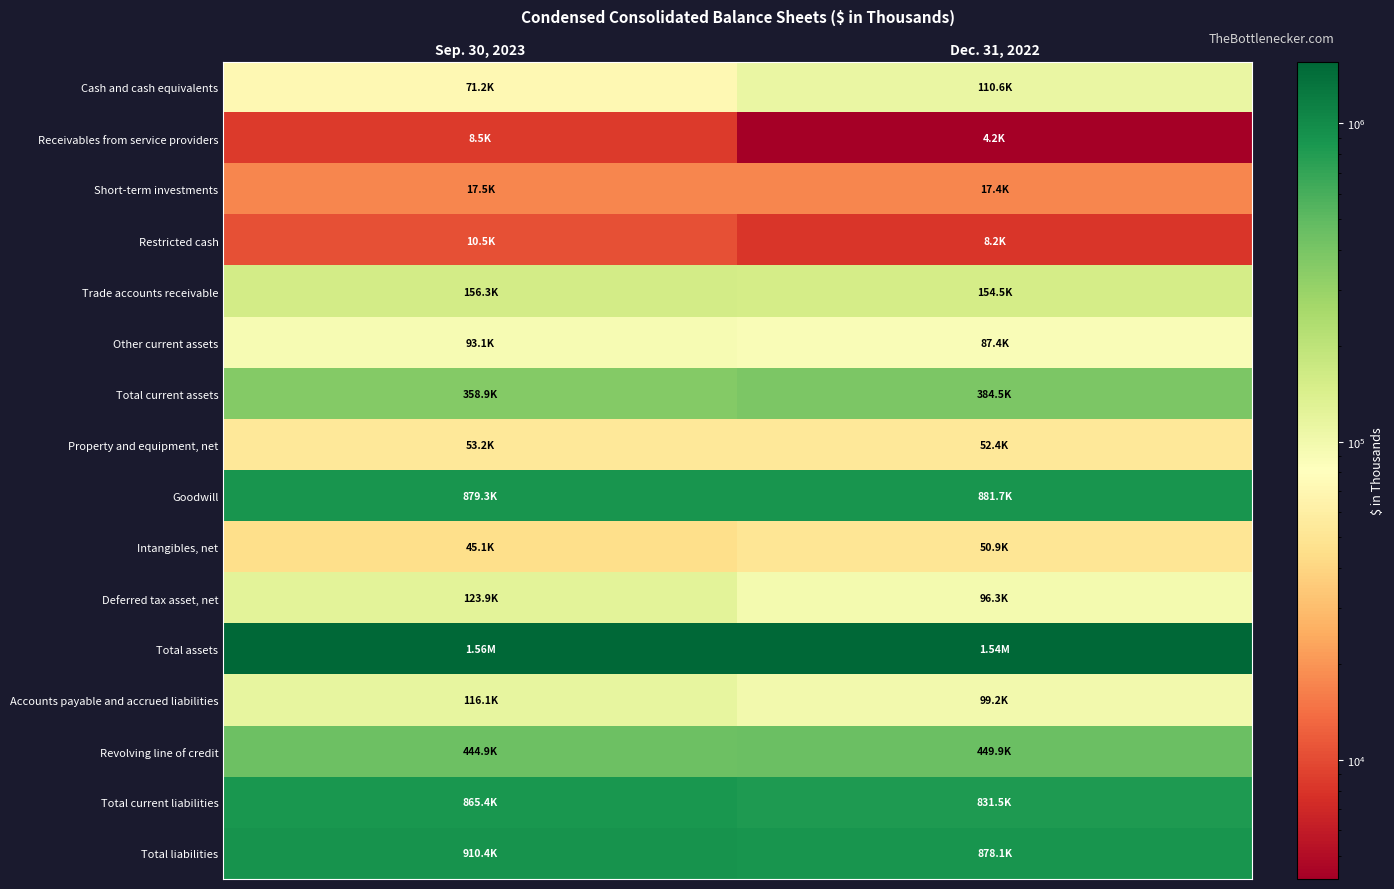

Reading right to left, extract all data points from this chart.

Cash and cash equivalents: Dec. 31, 2022=110637	Sep. 30, 2023=71162
Receivables from service providers: Dec. 31, 2022=4223	Sep. 30, 2023=8523
Short-term investments: Dec. 31, 2022=17438	Sep. 30, 2023=17526
Restricted cash: Dec. 31, 2022=8210	Sep. 30, 2023=10465
Trade accounts receivable: Dec. 31, 2022=154533	Sep. 30, 2023=156302
Other current assets: Dec. 31, 2022=87387	Sep. 30, 2023=93068
Total current assets: Dec. 31, 2022=384520	Sep. 30, 2023=358881
Property and equipment, net: Dec. 31, 2022=52448	Sep. 30, 2023=53154
Goodwill: Dec. 31, 2022=881676	Sep. 30, 2023=879254
Intangibles, net: Dec. 31, 2022=50900	Sep. 30, 2023=45085
Deferred tax asset, net: Dec. 31, 2022=96290	Sep. 30, 2023=123887
Total assets: Dec. 31, 2022=1537555	Sep. 30, 2023=1561991
Accounts payable and accrued liabilities: Dec. 31, 2022=99194	Sep. 30, 2023=116080
Revolving line of credit: Dec. 31, 2022=449902	Sep. 30, 2023=444902
Total current liabilities: Dec. 31, 2022=831537	Sep. 30, 2023=865351
Total liabilities: Dec. 31, 2022=878115	Sep. 30, 2023=910447